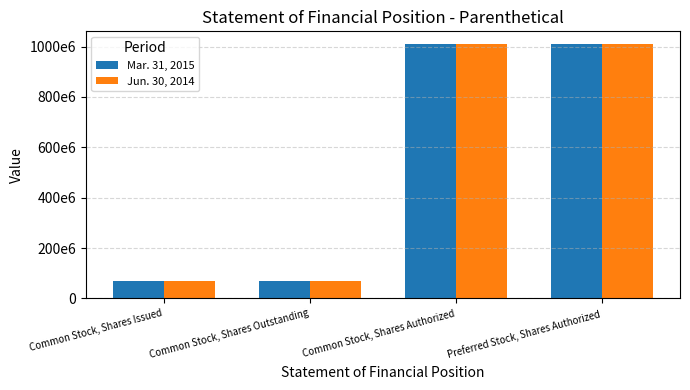

Which category has the highest value in the Mar. 31, 2015 series?

Common Stock, Shares Authorized